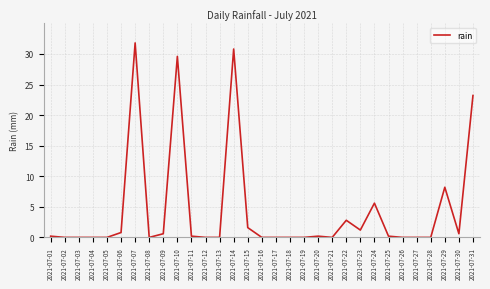

Is this an area chart (filled region under the line)?

No